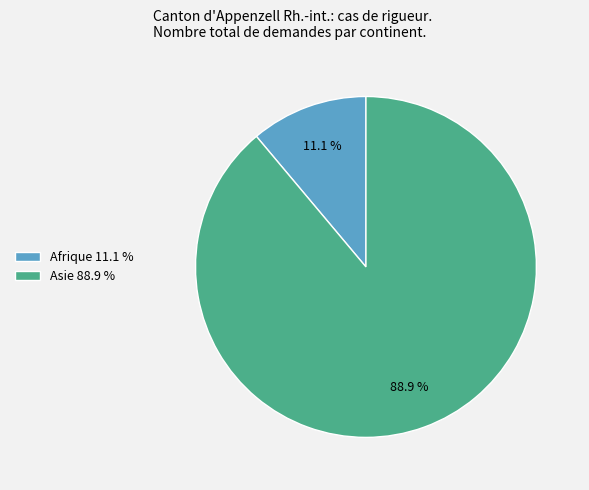

Which slice is the largest?

Asie 88.9 %